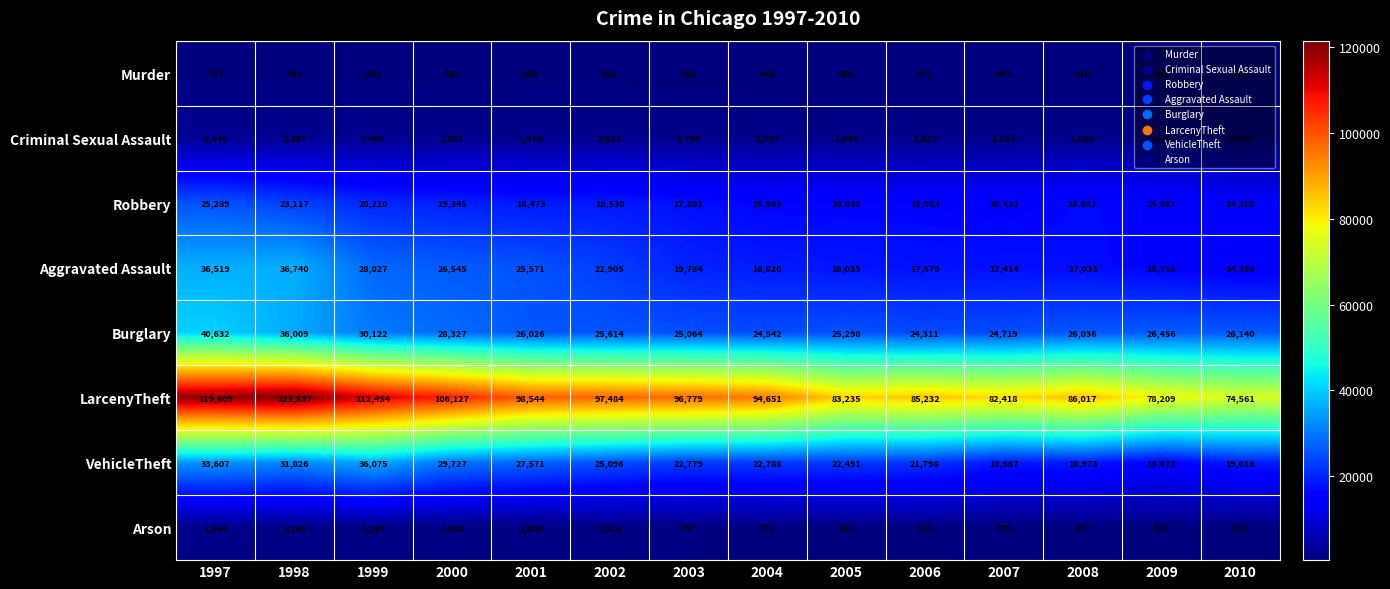

Which series has the widest spread of values?

LarcenyTheft